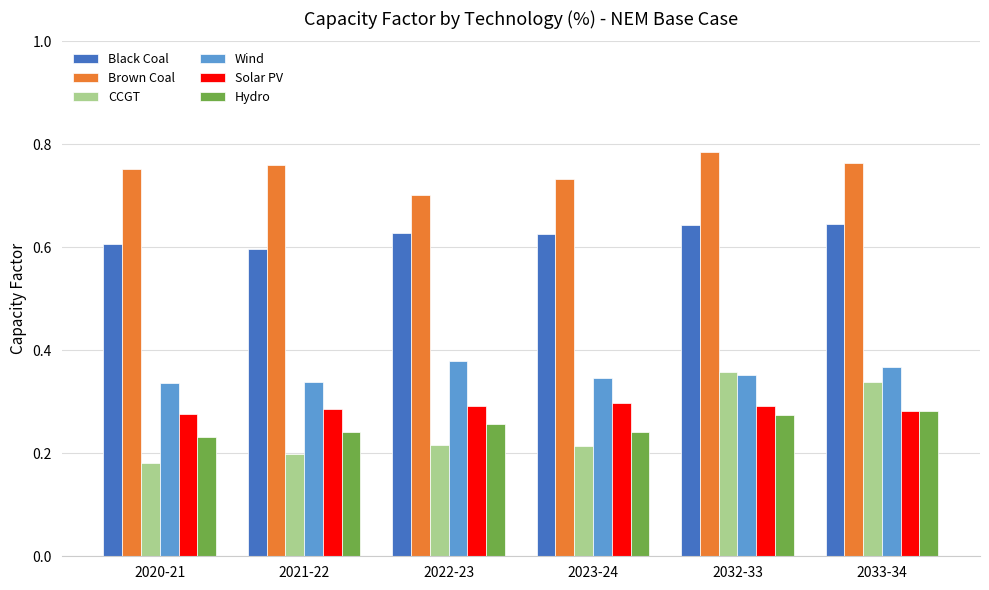

At how many categories does at least one series exceed 0?

6